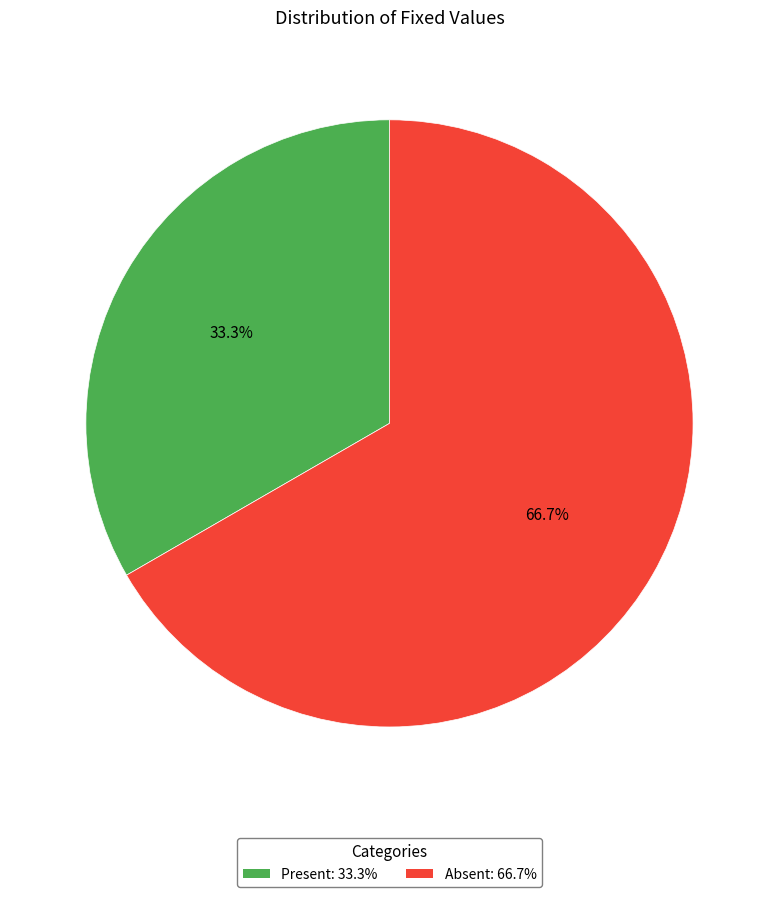

To the nearest percent, what is the average slice percentage?

50%